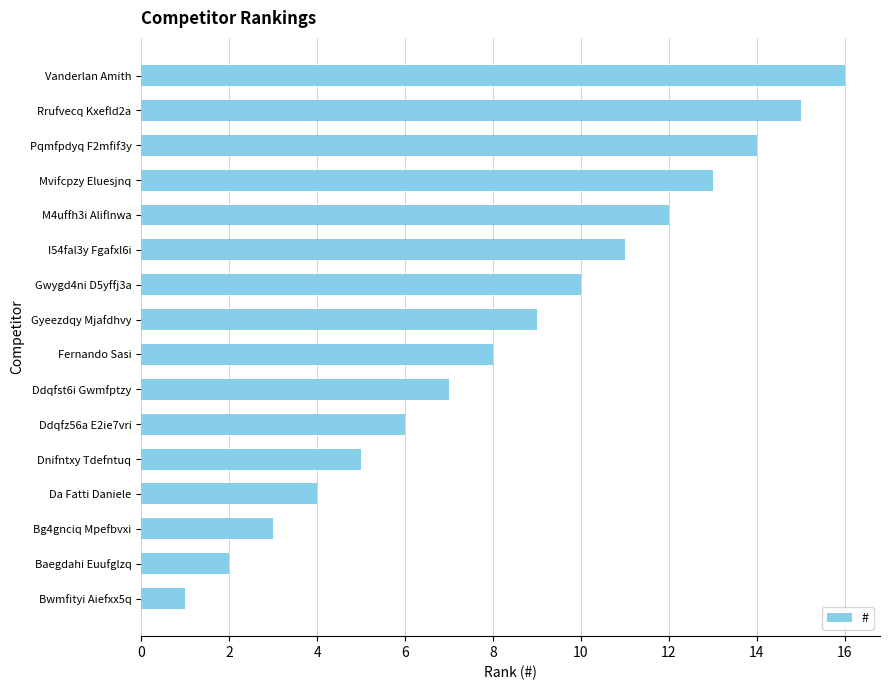

What is the change in value from Pqmfpdyq F2mfif3y to Gwygd4ni D5yffj3a?

-4